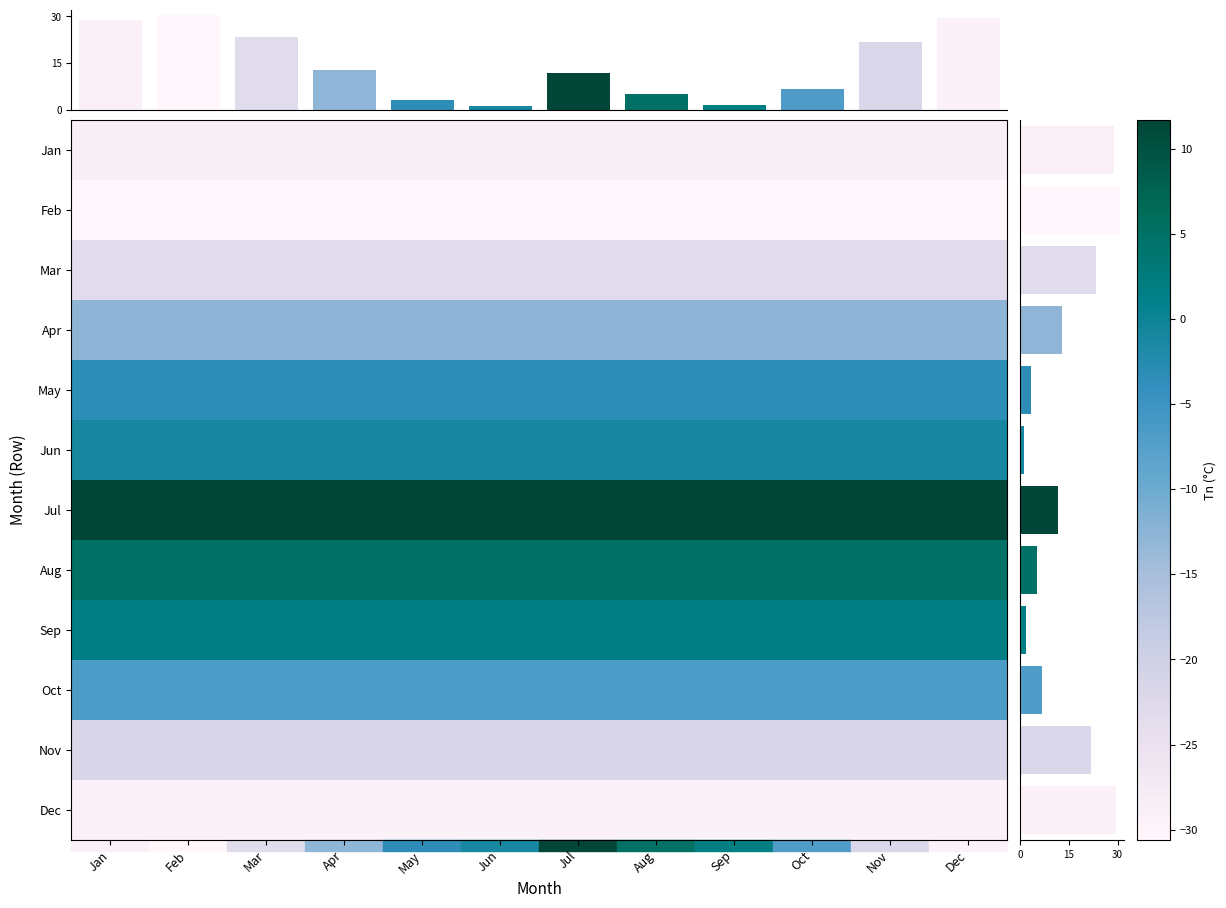

What is the approximate value of Sep at Oct?

1.7